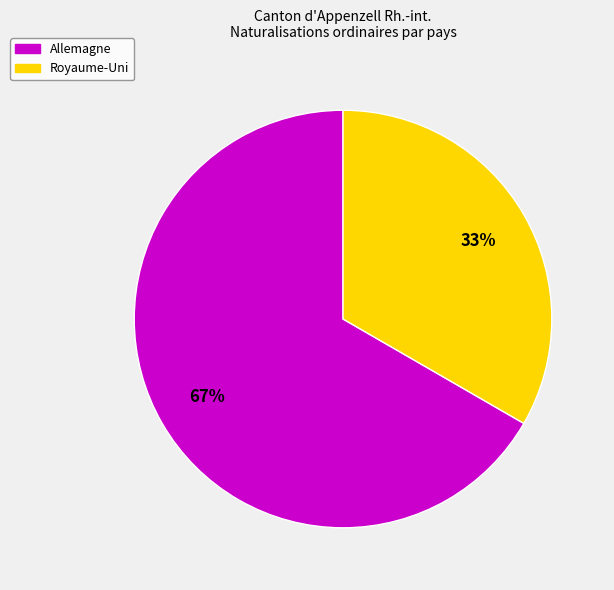

To the nearest percent, what is the average slice percentage?

50%